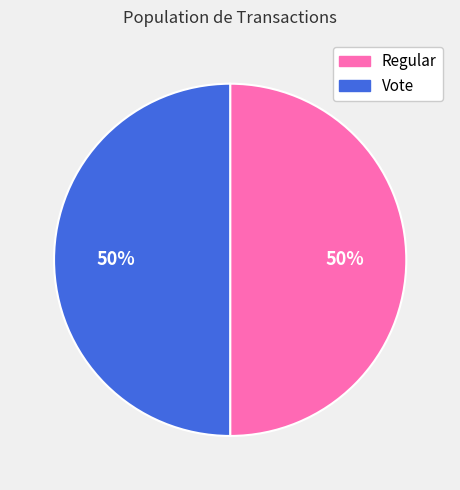

The Vote slice represents 63% of the pie. True or false?

False